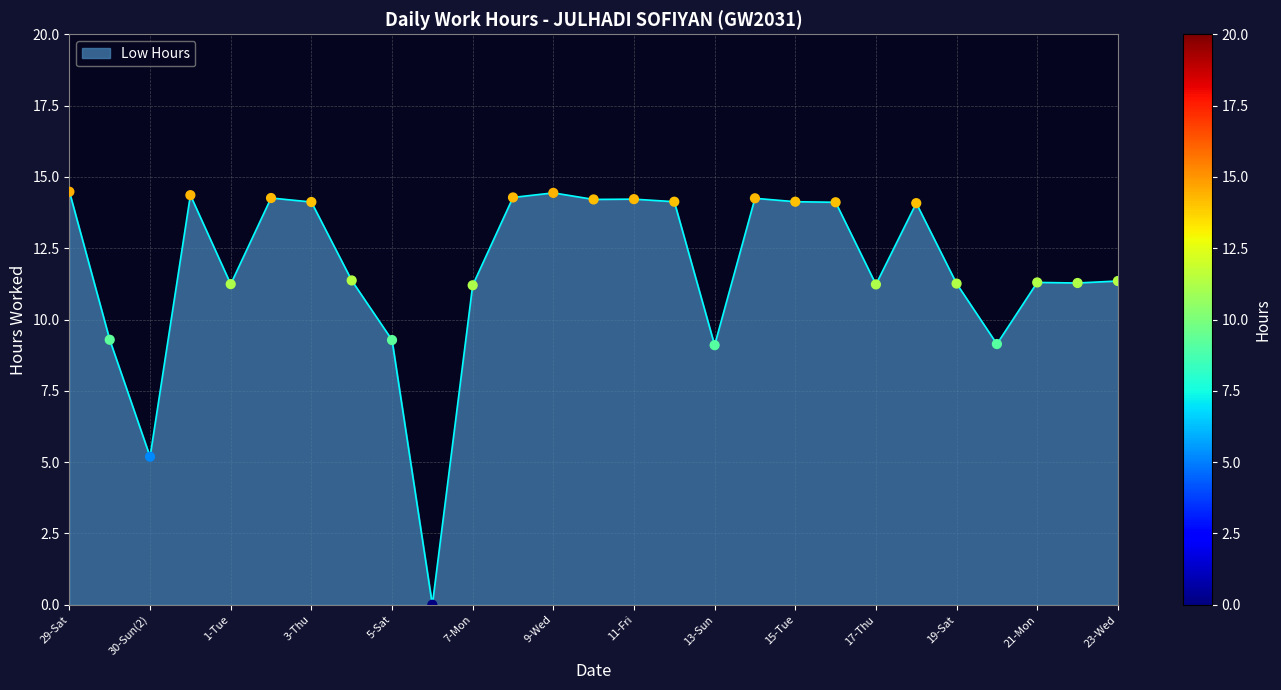

What is the maximum value shown in the chart?

14.5